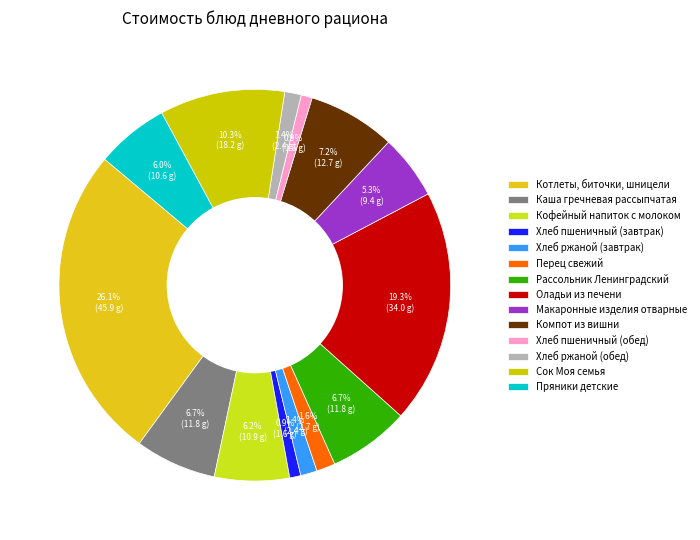

Which slice is the smallest?

Хлеб пшеничный (завтрак)